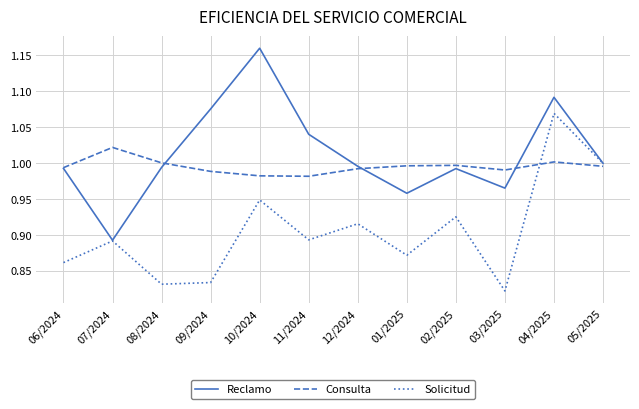

Where is the first local maximum for Reclamo?

10/2024